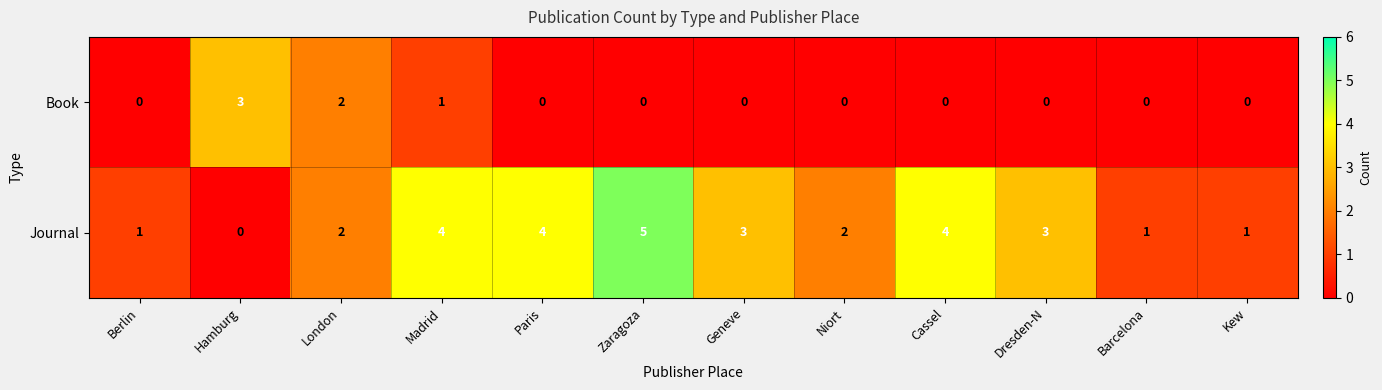

The Book series shows -1 at Cassel. True or false?

False